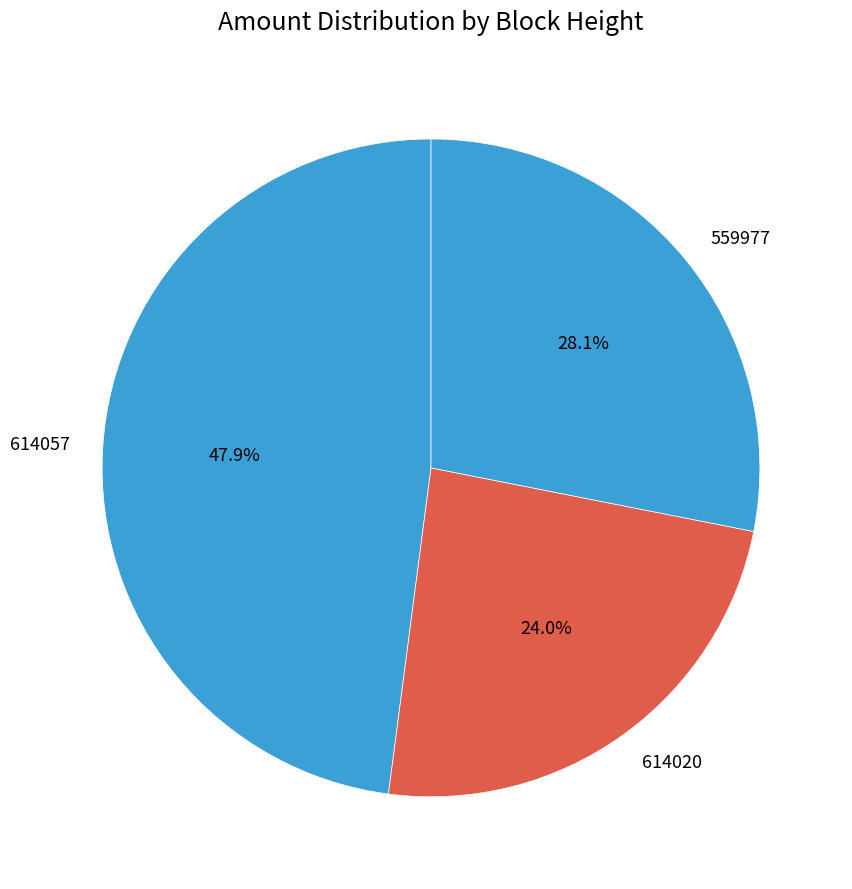

The 614057 slice represents 48% of the pie. True or false?

True